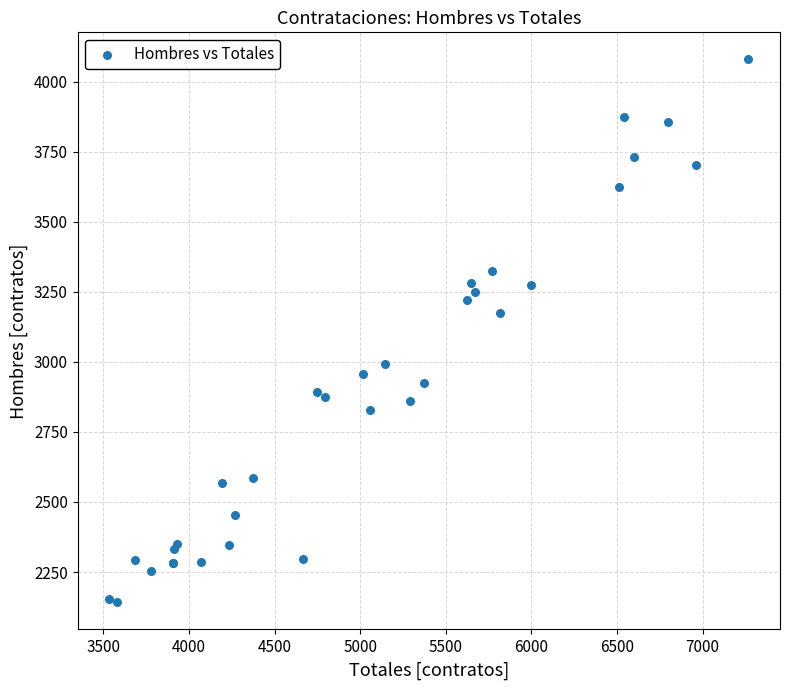

What Y value in the scatter plot is closest to 3110?

3176